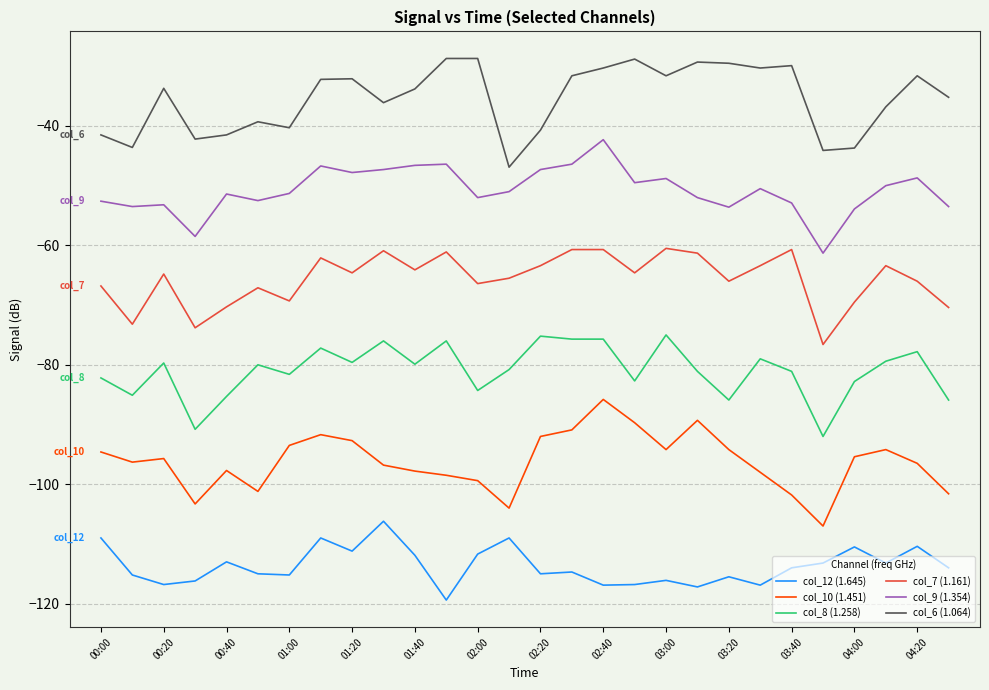

List the series in order of their peak value, highest first.

col_6 (1.064), col_9 (1.354), col_7 (1.161), col_8 (1.258), col_10 (1.451), col_12 (1.645)